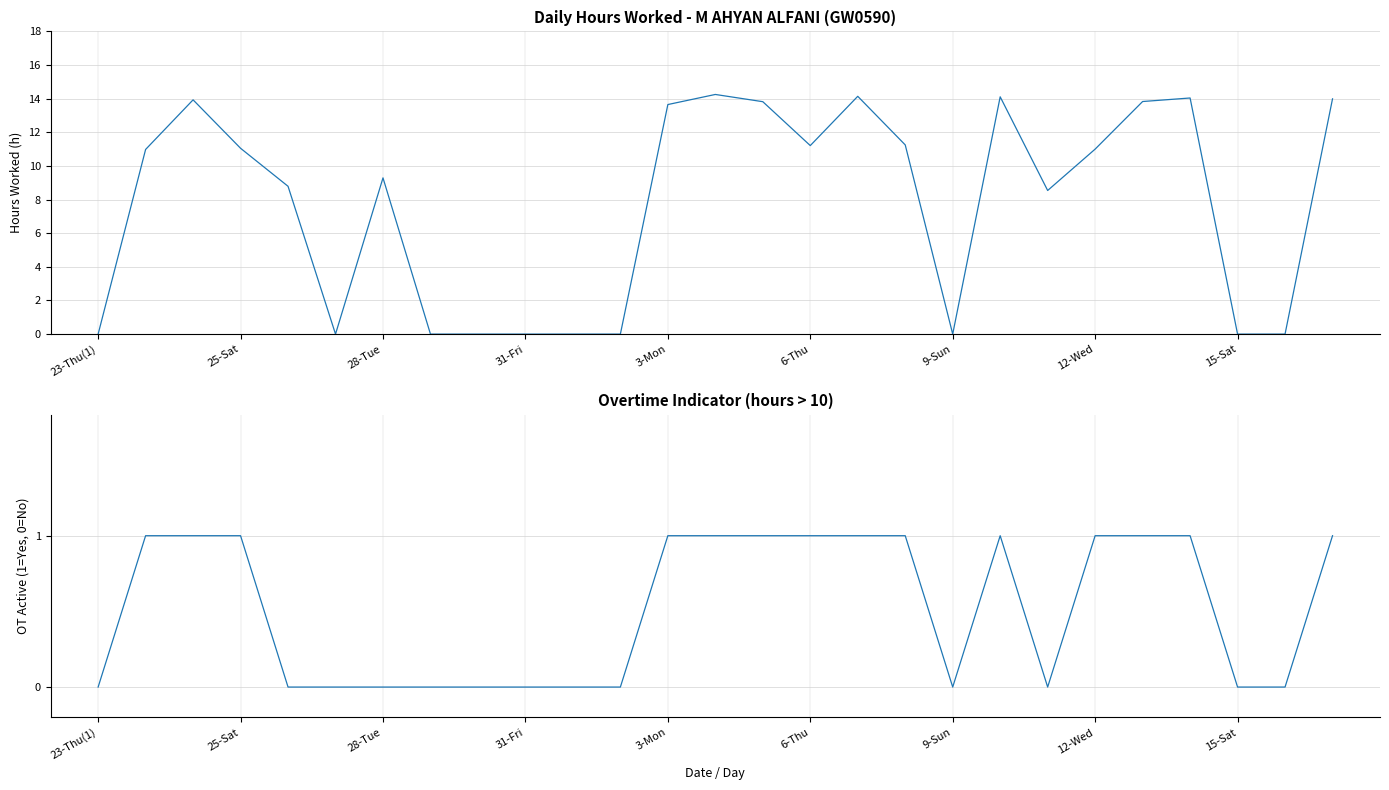

Which series changed the most between 10 and 19?

Hours Worked